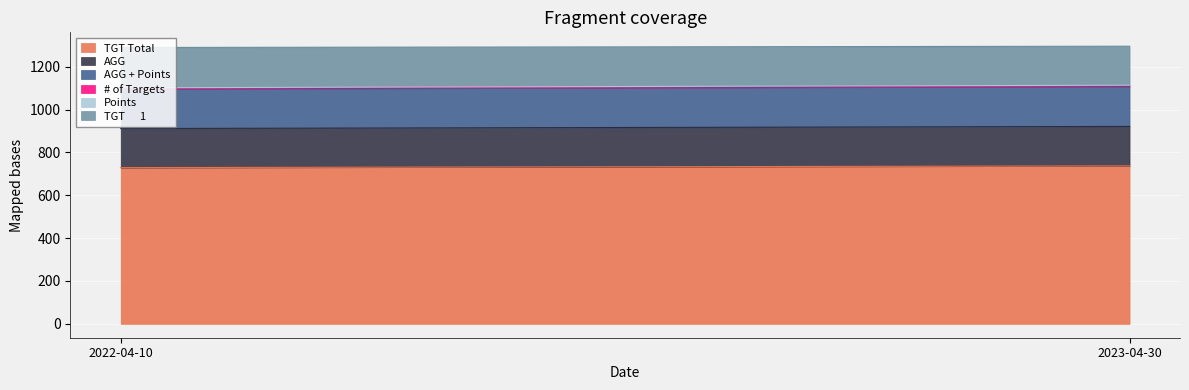

Rank the series at 2022-04-10 from highest to lowest value.

TGT Total, TGT      1, AGG + Points, AGG, # of Targets, Points